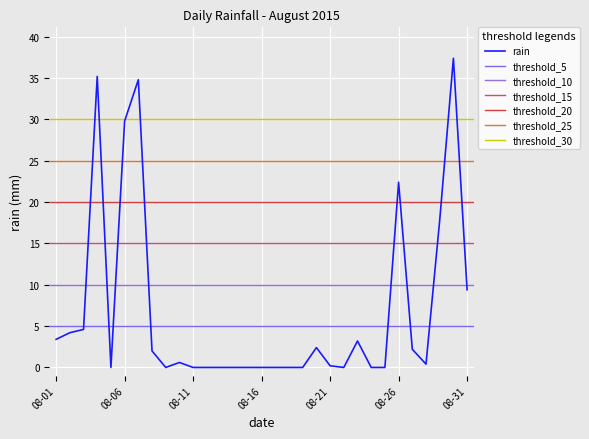

What is the highest value of the rain series?

37.4